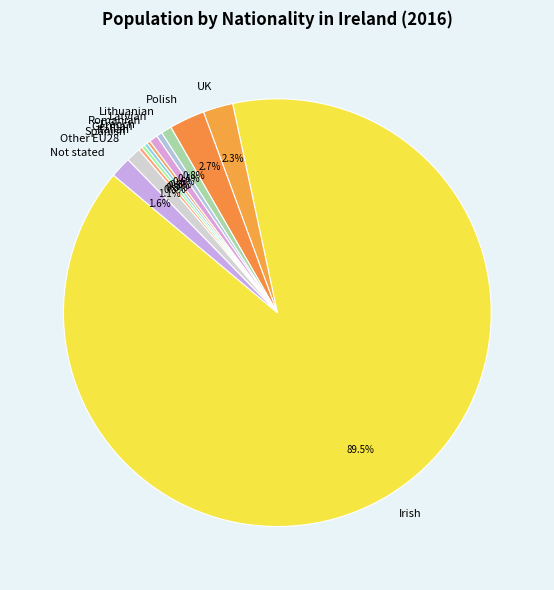

Approximately how many times larger is the value at Polish compared to Romanian?

4.2